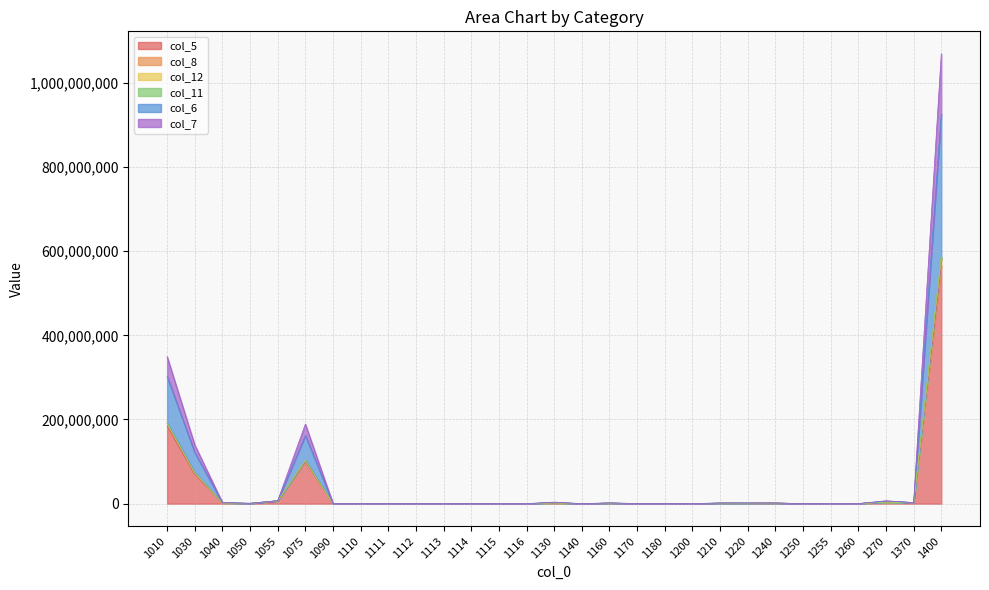

Where is the first local maximum for col_6?

1075